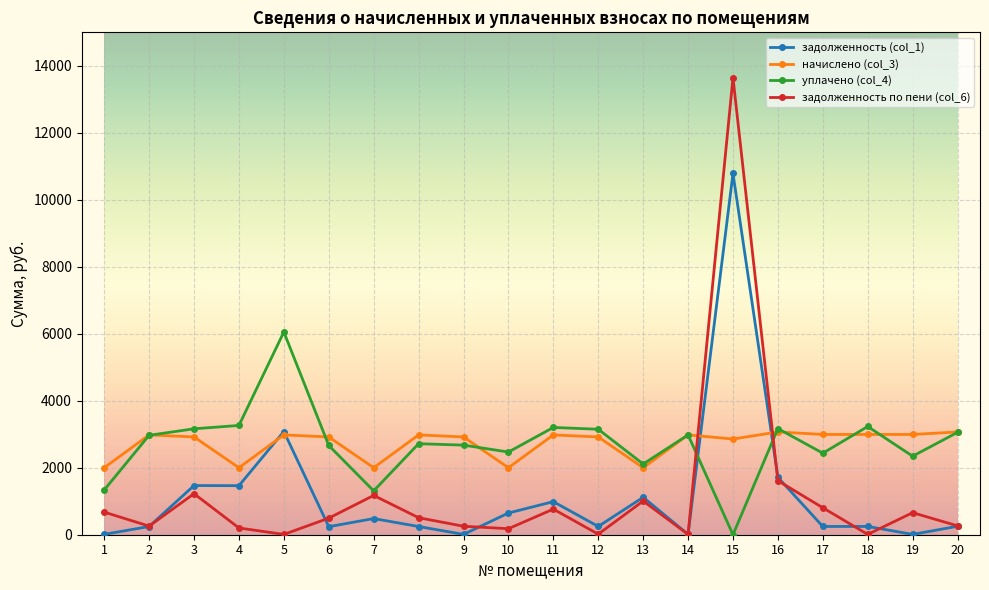

True or false: задолженность по пени (col_6) and начислено (col_3) intersect in this chart.

True